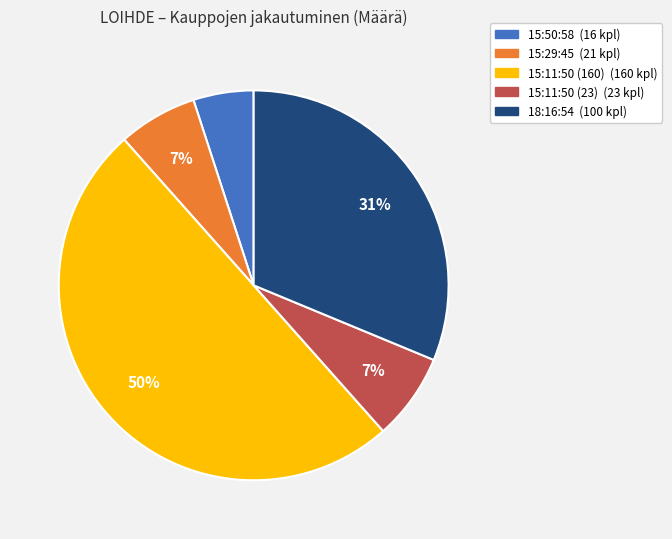

Between 15:50:58 and 15:11:50 (23), which is larger?

15:11:50 (23)